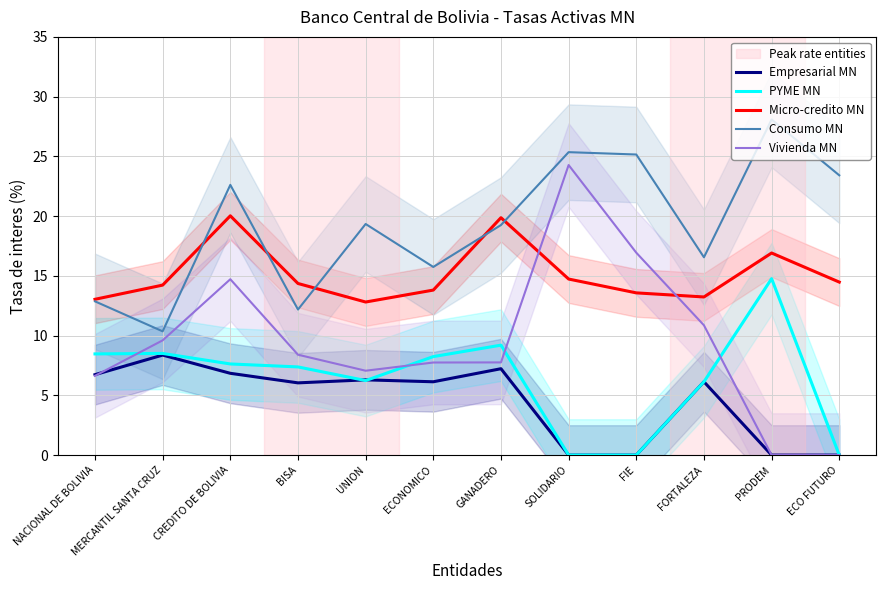

The value of Vivienda MN at PRODEM is -9.3. True or false?

False